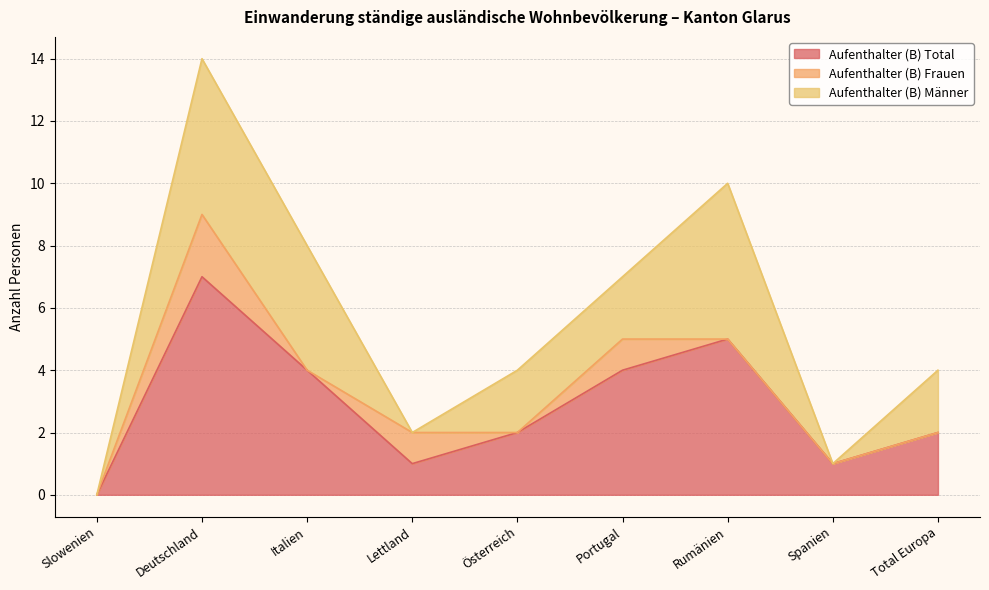

How many interior local valleys does the Aufenthalter (B) Frauen series have?

2